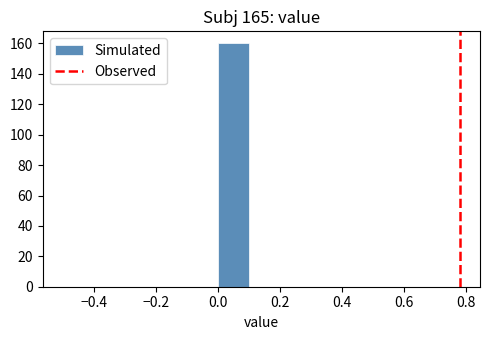

Which range on the x-axis has the tallest bar?

0.0 to 0.1